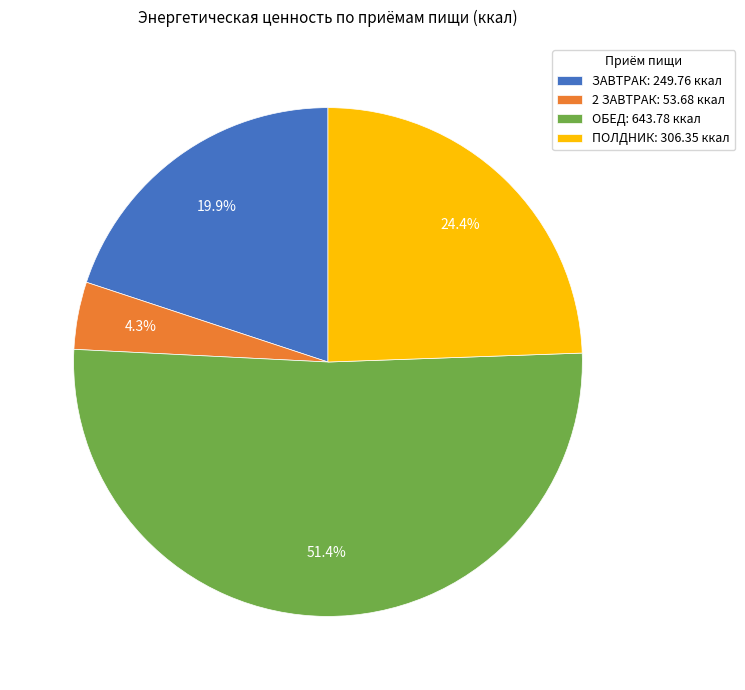

How much of the chart is everything except ЗАВТРАК?

80.1%